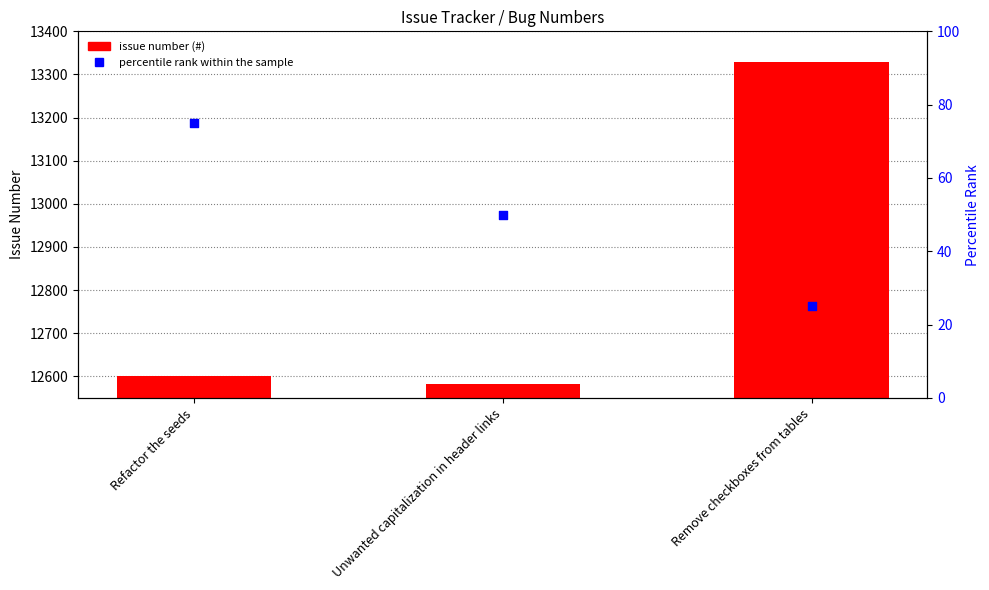

At how many categories does at least one series exceed 7546?

3